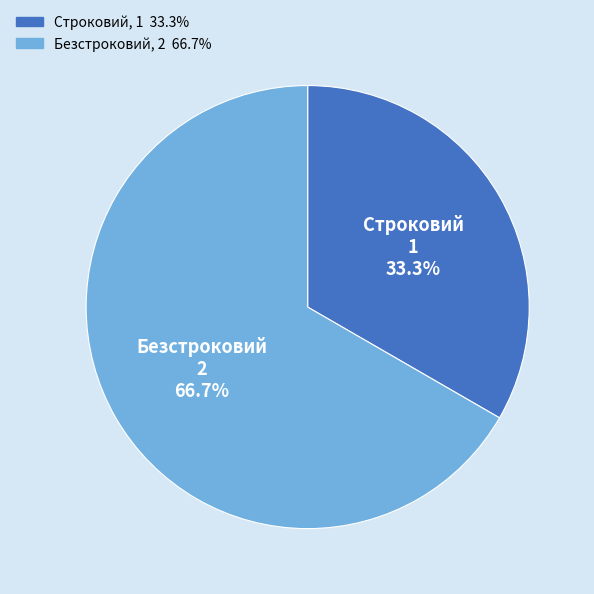

How many slices are in this pie chart?

2